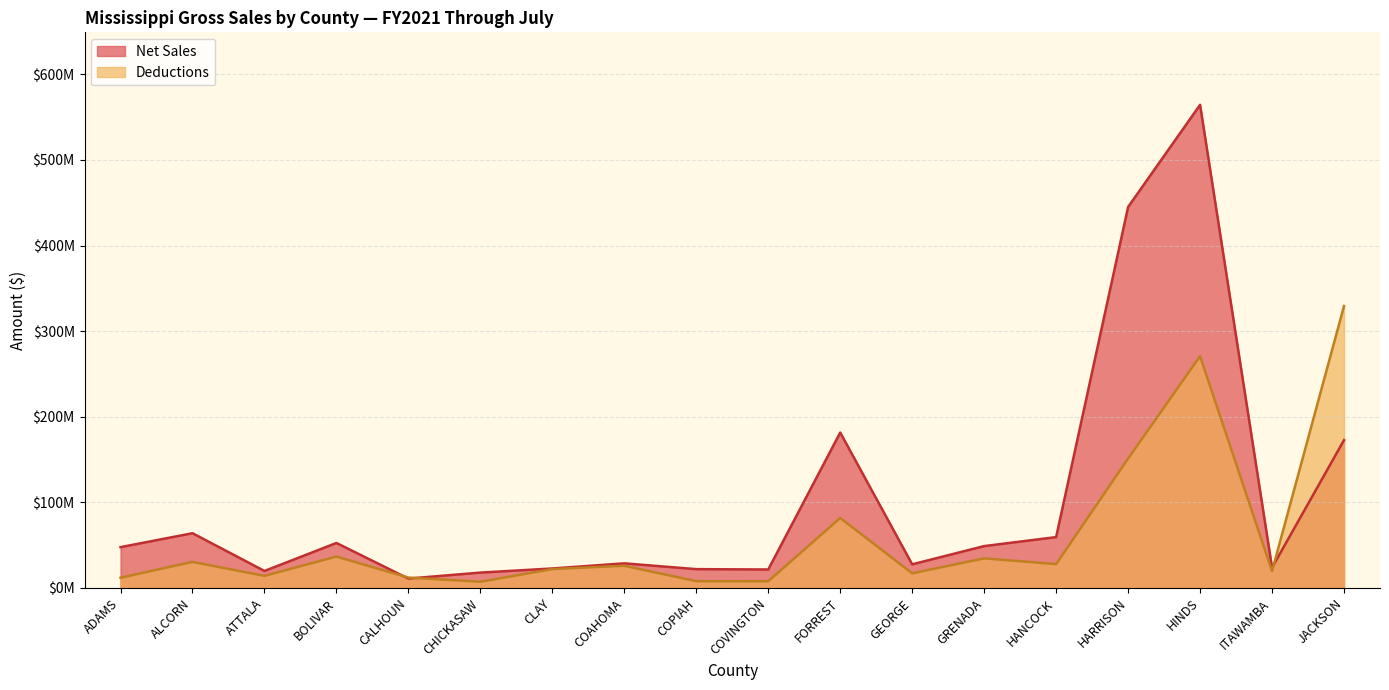

Which label corresponds to the smallest value in the chart?

CHICKASAW